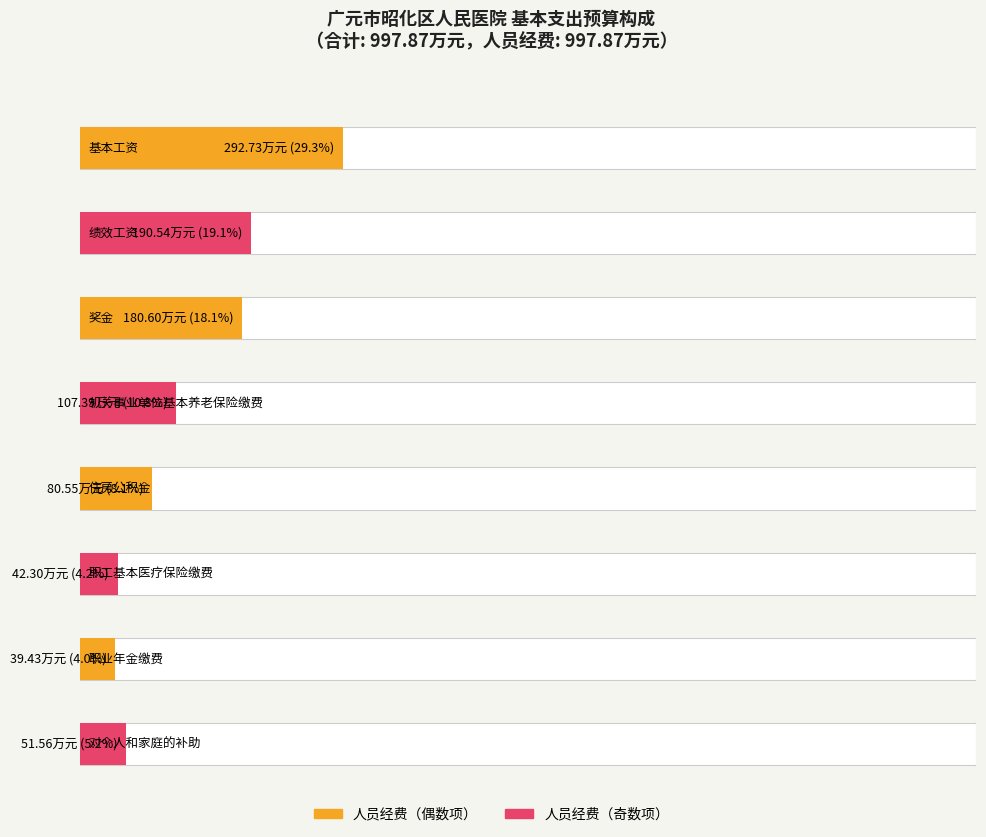

At which label is 人员经费 closest to 492?

基本工资